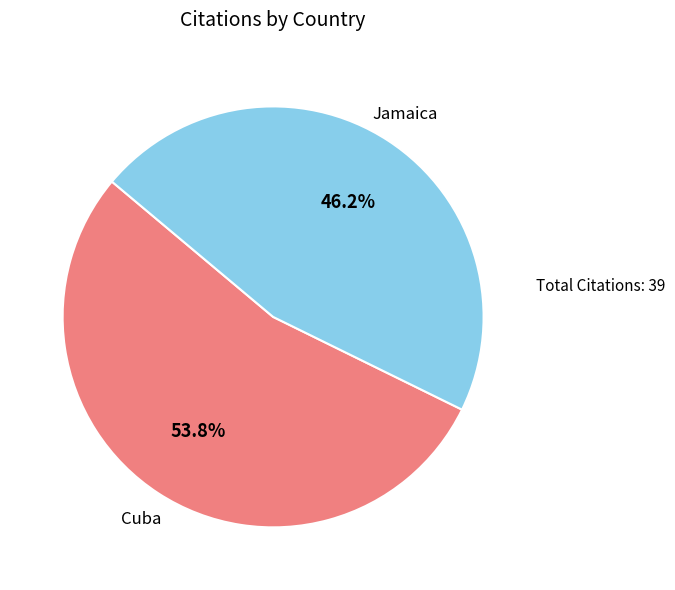

Is there any slice that represents more than half of the pie?

Yes